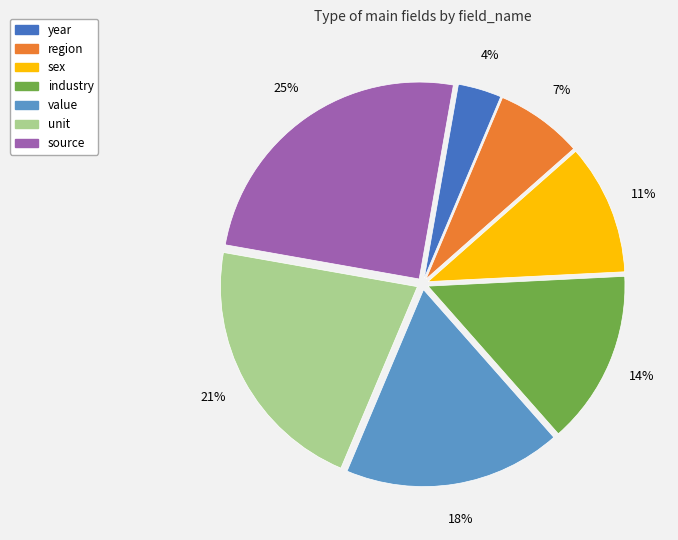

To the nearest percent, what is the combined percentage of industry and year?

18%